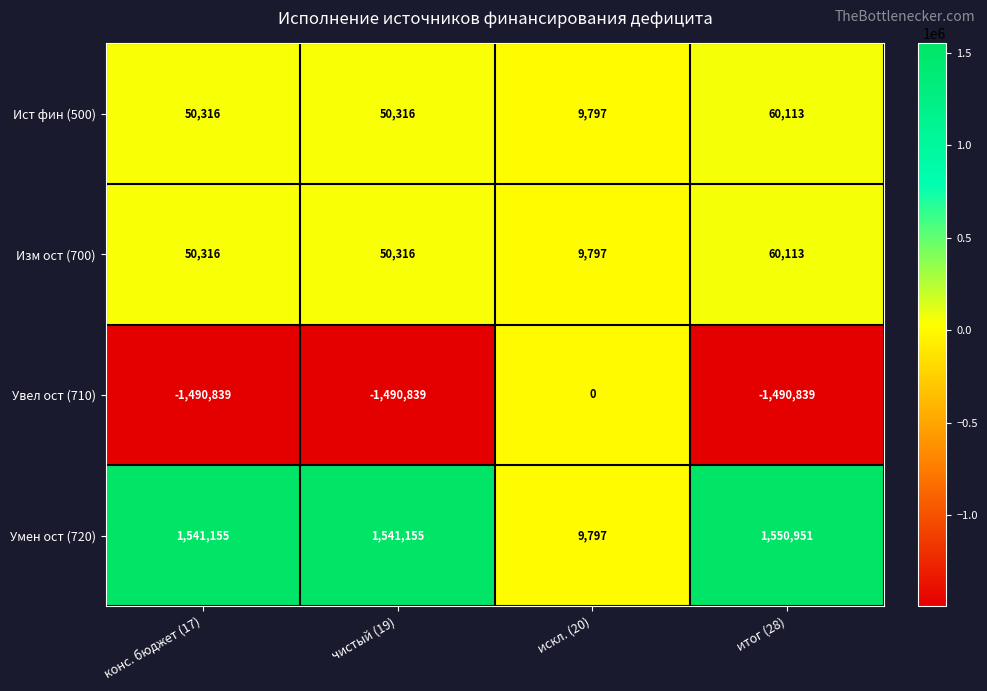

Which series has the largest range (max minus min)?

Умен ост (720)